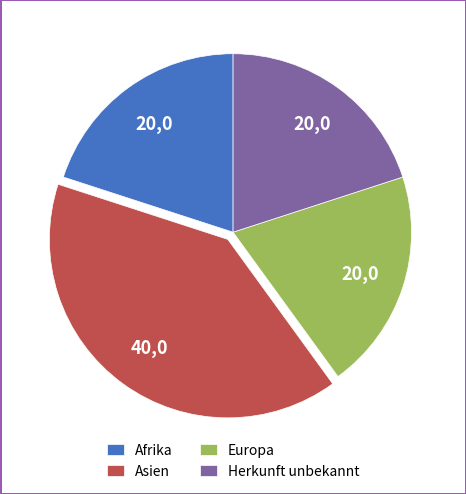

Is Asien the majority of the pie?

No